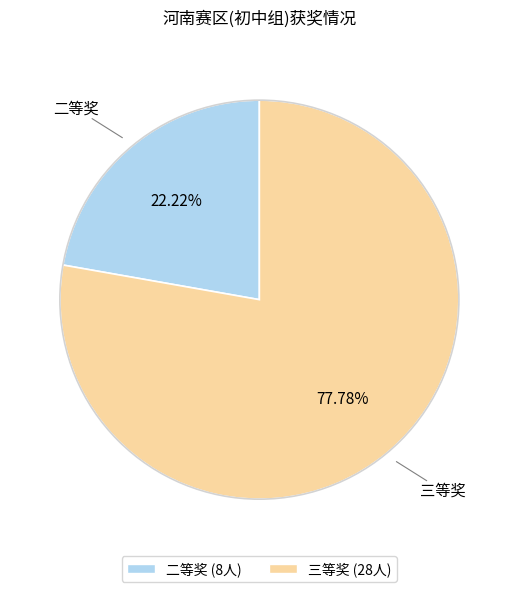

Is there any slice that represents more than half of the pie?

Yes